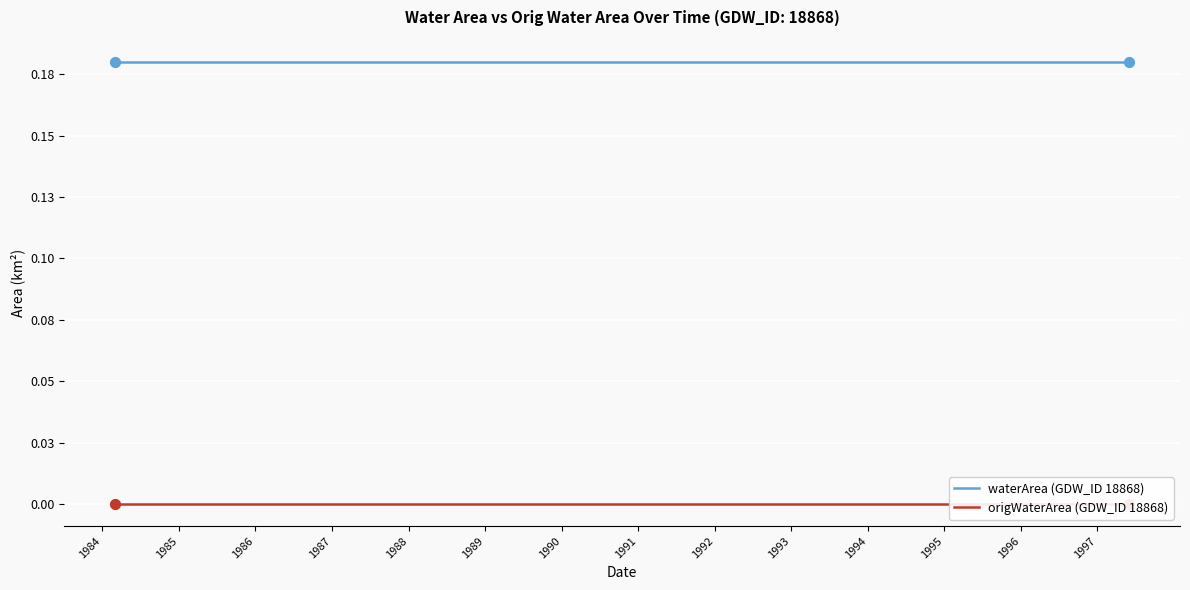

What is the total value across all series at 1994?

0.2